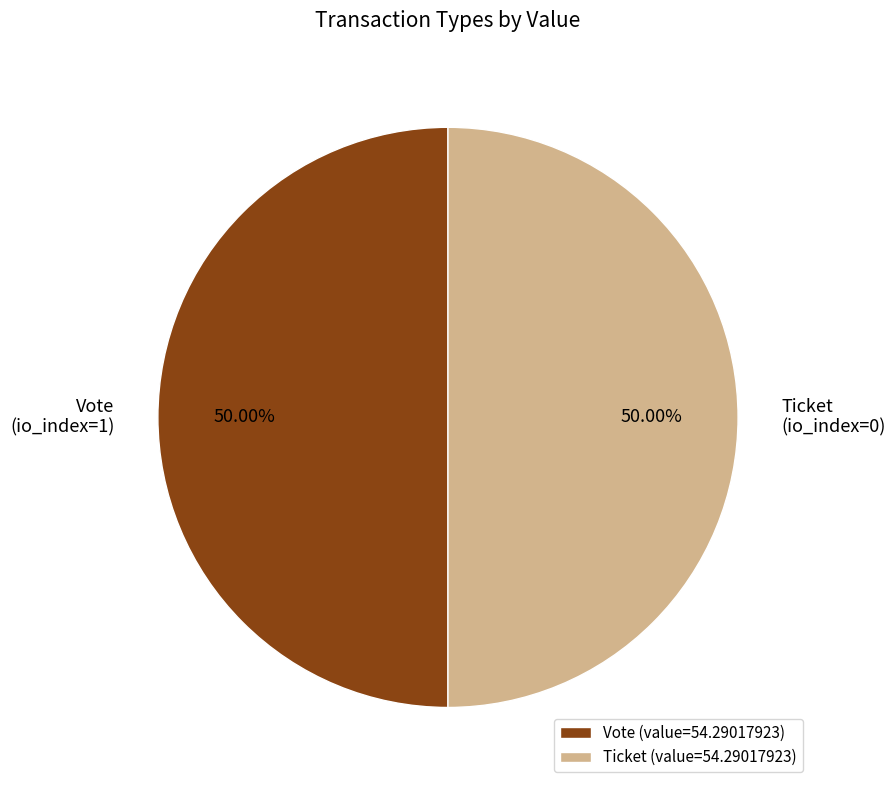

Do Vote (value=54.29017923) and Ticket (value=54.29017923) together represent more than half of the pie?

Yes